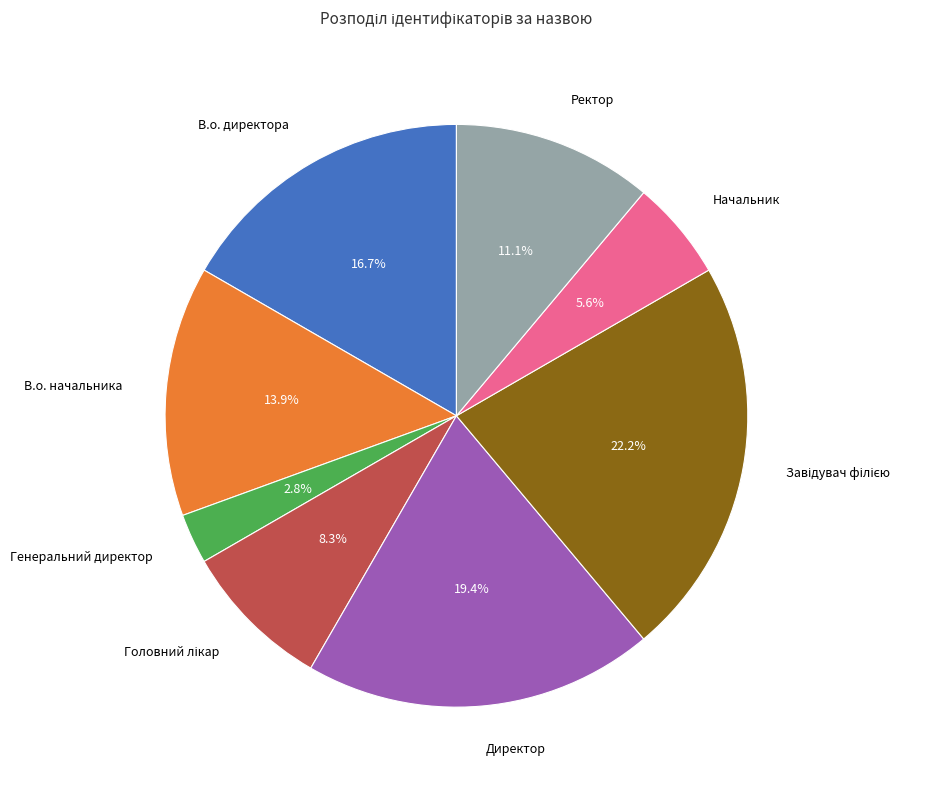

Is there any slice that represents more than half of the pie?

No